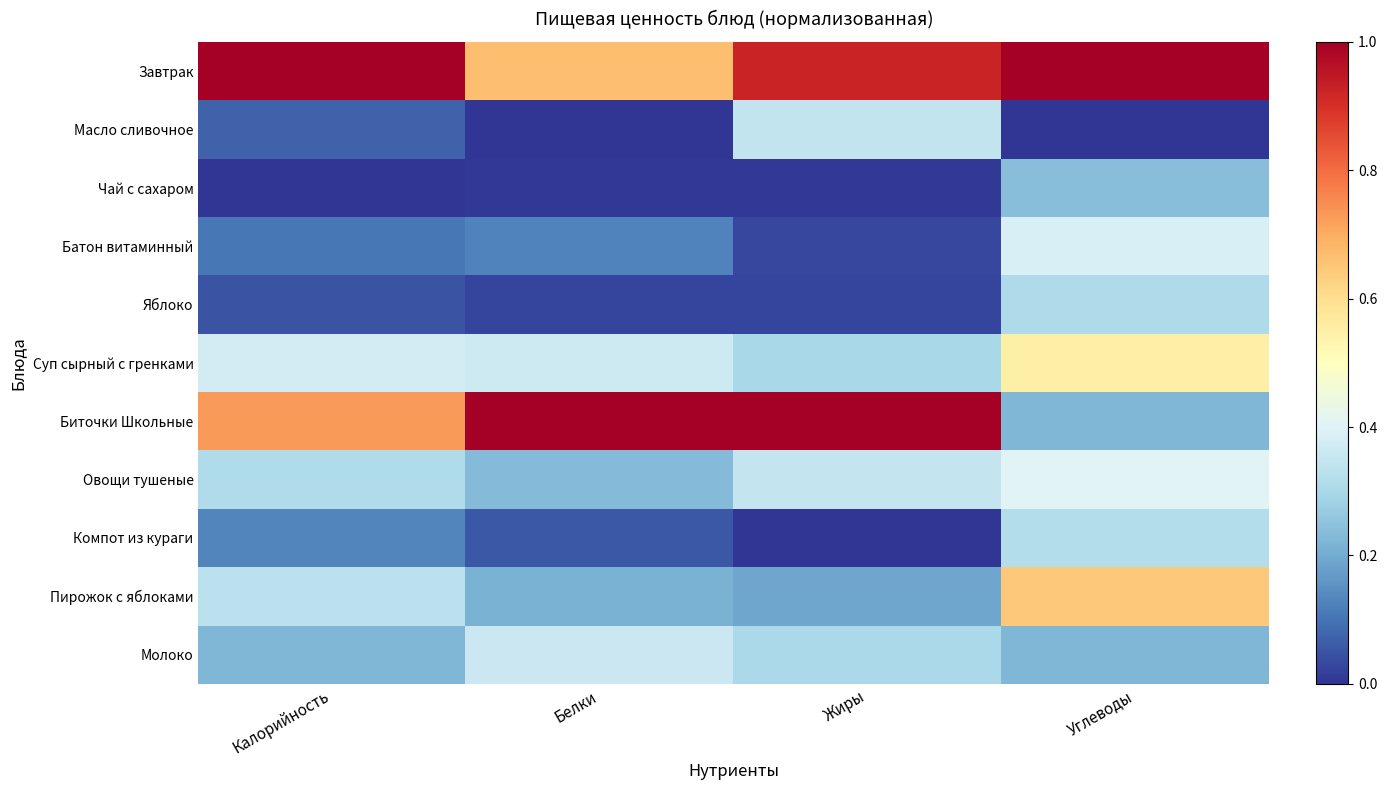

Reading left to right, what are all the values shown in this chart?

Завтрак: Калорийность=1.0	Белки=0.7	Жиры=0.9	Углеводы=1.0
Масло сливочное: Калорийность=0.1	Белки=0.0	Жиры=0.3	Углеводы=0.0
Чай с сахаром: Калорийность=0.0	Белки=0.0	Жиры=0.0	Углеводы=0.2
Батон витаминный: Калорийность=0.1	Белки=0.1	Жиры=0.0	Углеводы=0.4
Яблоко: Калорийность=0.0	Белки=0.0	Жиры=0.0	Углеводы=0.3
Суп сырный с гренками: Калорийность=0.4	Белки=0.4	Жиры=0.3	Углеводы=0.5
Биточки Школьные: Калорийность=0.7	Белки=1.0	Жиры=1.0	Углеводы=0.2
Овощи тушеные: Калорийность=0.3	Белки=0.2	Жиры=0.3	Углеводы=0.4
Компот из кураги: Калорийность=0.1	Белки=0.1	Жиры=0.0	Углеводы=0.3
Пирожок с яблоками: Калорийность=0.3	Белки=0.2	Жиры=0.2	Углеводы=0.6
Молоко: Калорийность=0.2	Белки=0.4	Жиры=0.3	Углеводы=0.2